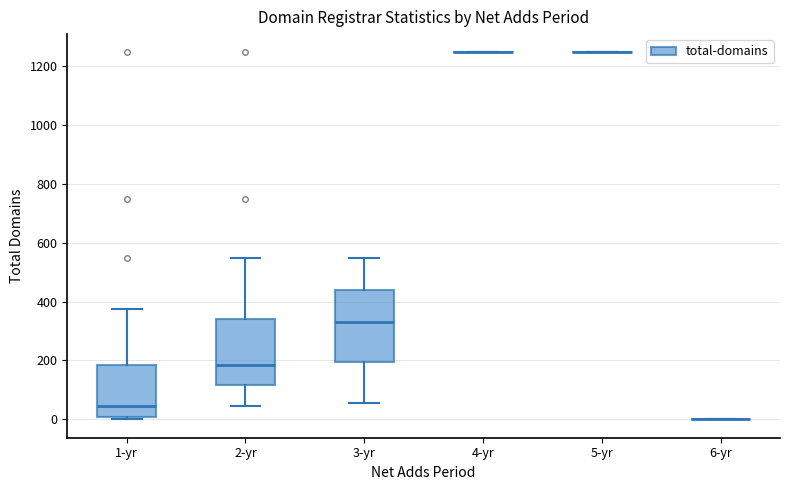

Reading left to right, read every box against the y-axis: the position of its median line, the range the box covers, and the ends of its whiskers. The values are not printed on the chart, so give them approximately, as read against the axis.

1-yr: median 40, box 0 to 180, whiskers 0 to 380
2-yr: median 180, box 120 to 340, whiskers 40 to 540
3-yr: median 340, box 200 to 440, whiskers 60 to 540
4-yr: box collapsed to a line at 1240, whiskers 1240 to 1240
5-yr: box collapsed to a line at 1240, whiskers 1240 to 1240
6-yr: box collapsed to a line at 0, whiskers 0 to 0